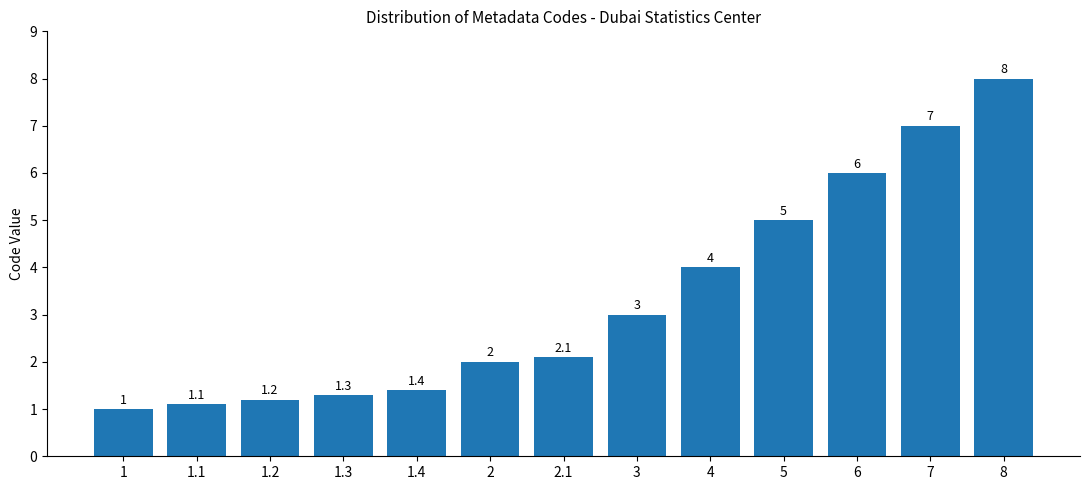

What is the sum of all values?

43.1